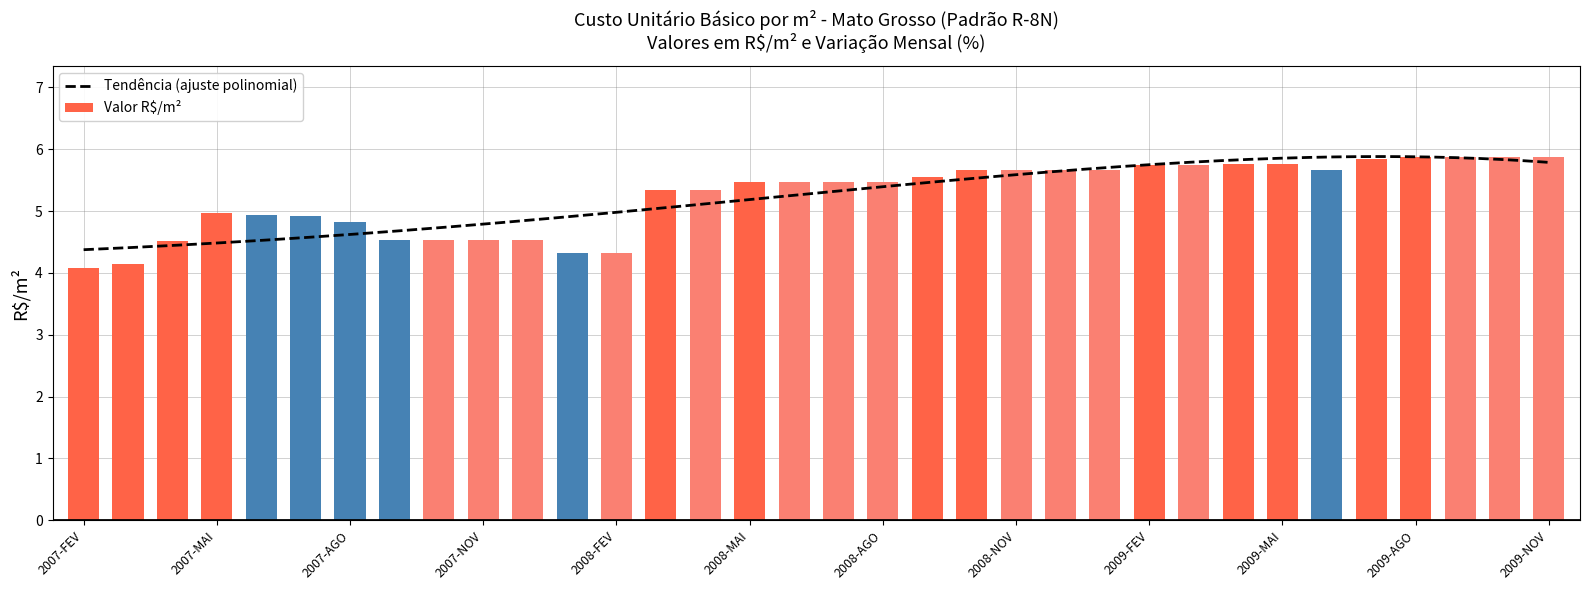

At which label is the value closest to 4?

2007-FEV